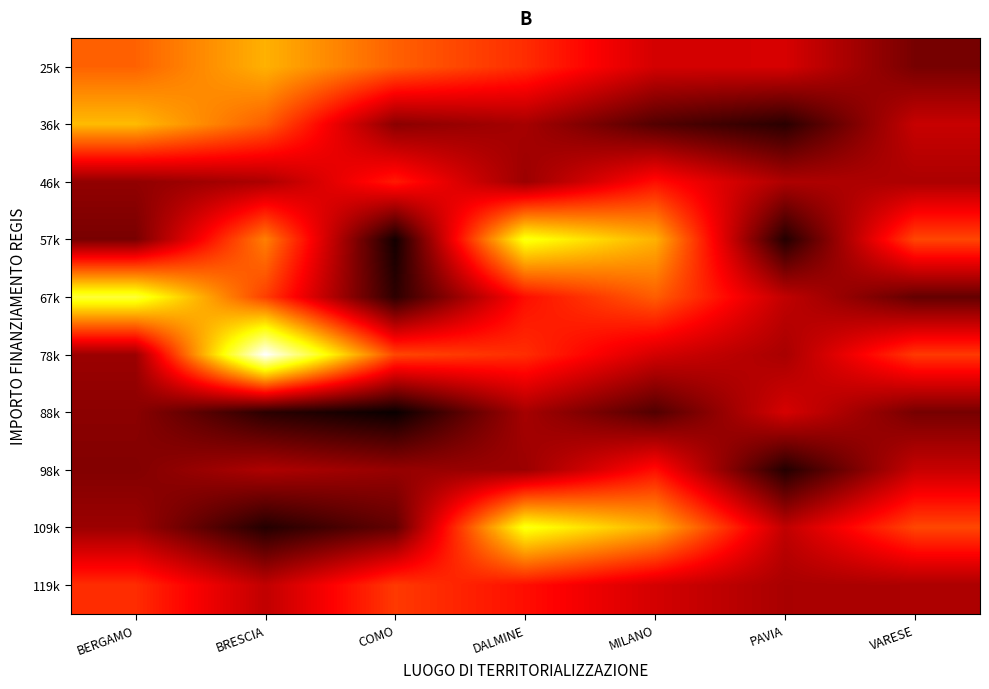

Reading left to right, extract all data points from this chart.

25k: BERGAMO=73886.6	BRESCIA=84977.9	COMO=73636.1	DALMINE=66393.6	MILANO=54144.9	PAVIA=54577.6	VARESE=41196.6
36k: BERGAMO=86371.0	BRESCIA=73250.1	COMO=44036.1	DALMINE=47794.5	MILANO=36123.8	PAVIA=30558.8	VARESE=52455.4
46k: BERGAMO=44978.7	BRESCIA=48776.3	COMO=63747.5	DALMINE=46386.6	MILANO=62062.4	PAVIA=48957.9	VARESE=48646.7
57k: BERGAMO=41496.0	BRESCIA=77926.5	COMO=27342.9	DALMINE=97812.0	MILANO=84977.9	PAVIA=29640.7	VARESE=70077.9
67k: BERGAMO=100847.1	BRESCIA=68925.6	COMO=30978.2	DALMINE=62062.4	MILANO=73250.1	PAVIA=51504.7	VARESE=38513.5
78k: BERGAMO=46312.5	BRESCIA=119783.4	COMO=70077.9	DALMINE=66393.6	MILANO=54144.9	PAVIA=48200.6	VARESE=68180.1
88k: BERGAMO=44080.6	BRESCIA=30558.8	COMO=25842.4	DALMINE=47794.5	MILANO=36123.8	PAVIA=54577.6	VARESE=41196.6
98k: BERGAMO=42816.5	BRESCIA=48957.9	COMO=45553.7	DALMINE=46386.6	MILANO=62062.4	PAVIA=29640.7	VARESE=52455.4
109k: BERGAMO=46386.6	BRESCIA=29640.7	COMO=38513.5	DALMINE=97812.0	MILANO=84977.9	PAVIA=51504.7	VARESE=70077.9
119k: BERGAMO=66393.6	BRESCIA=51504.7	COMO=68180.1	DALMINE=62062.4	MILANO=54144.9	PAVIA=48200.6	VARESE=48646.7